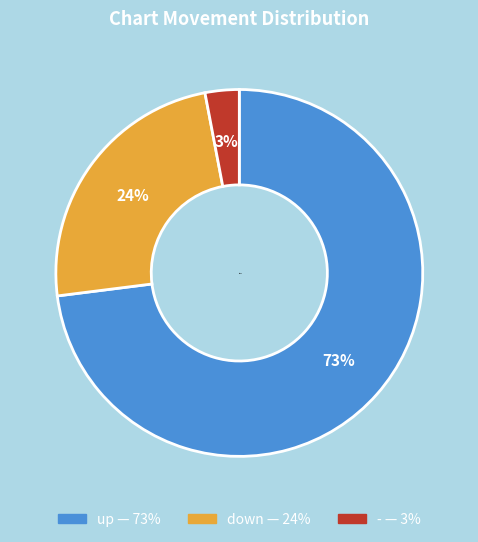

To the nearest percent, what is the average slice percentage?

33%